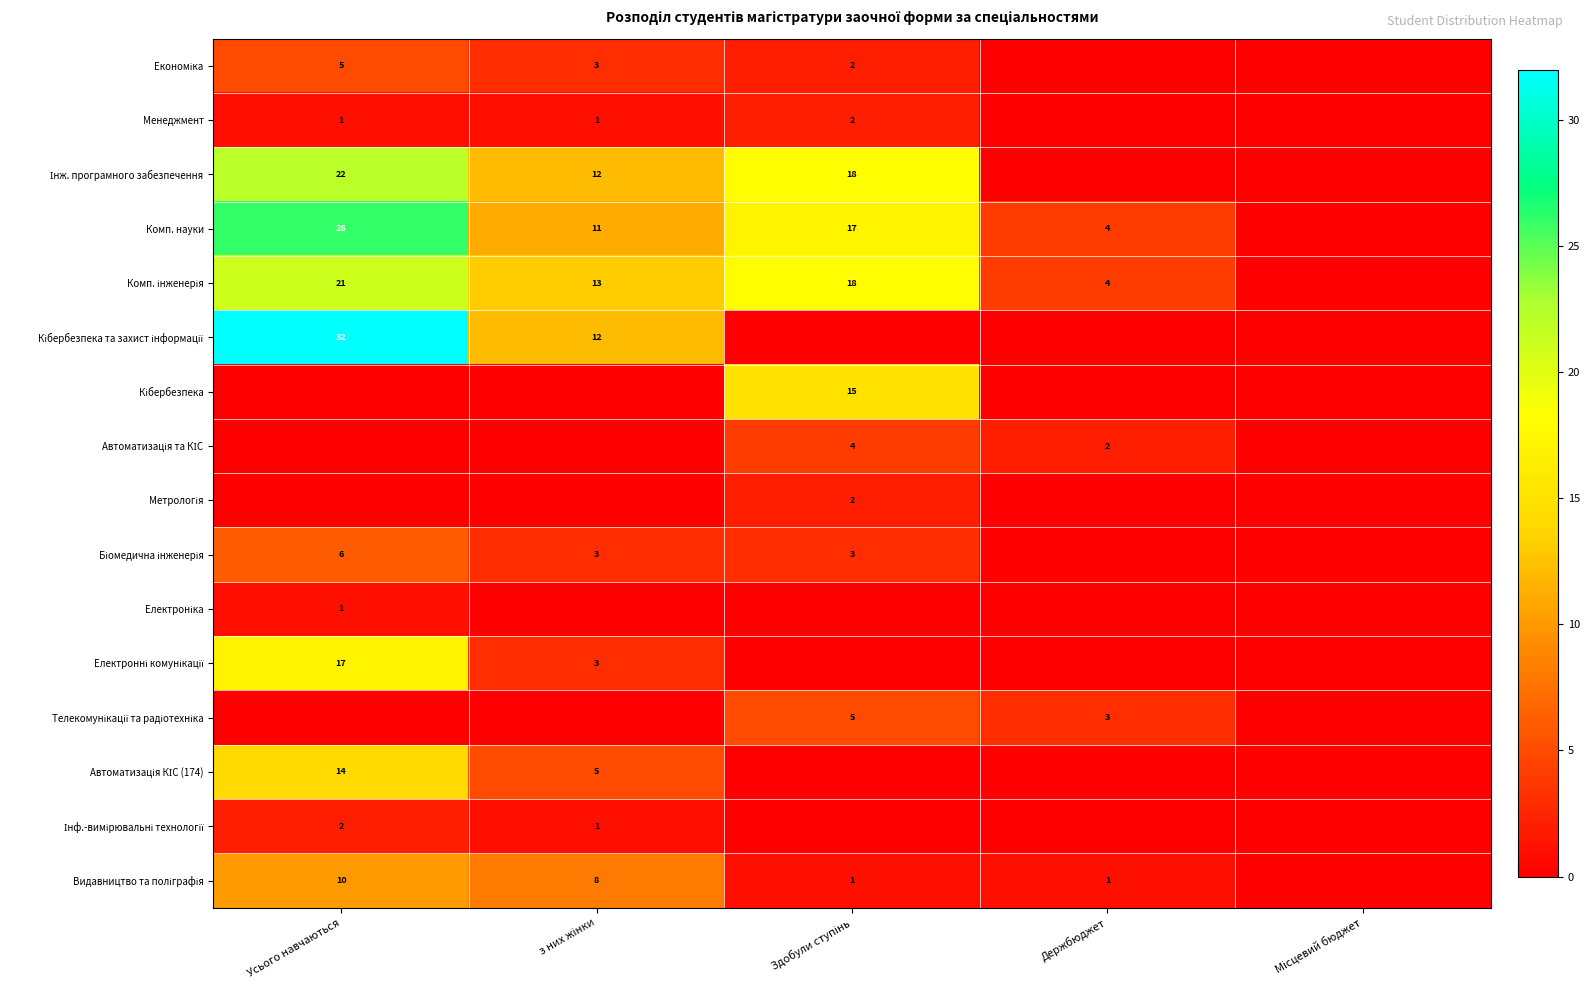

True or false: Інф.-вимірювальні технології has a value of 0 at Держбюджет.

True